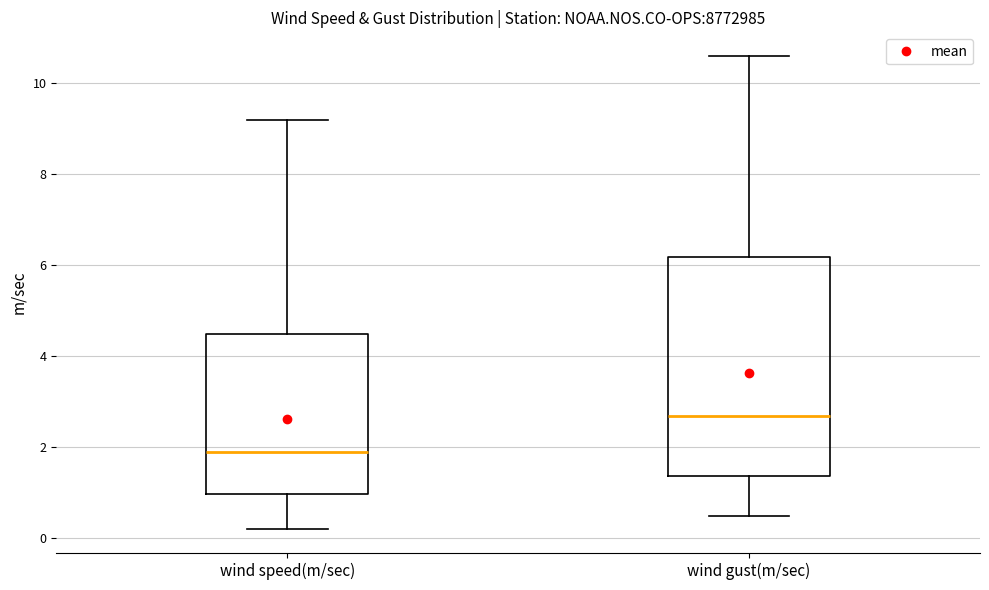

Reading left to right, transcribe this box plot: for each box, give where its median line is, the range the box spans, and where its two whiskers end, as read against the y-axis. The values are not printed on the chart, so give them approximately, as read against the axis.

wind speed(m/sec): median 2.0, box 1.0 to 4.6, whiskers 0.2 to 9.2
wind gust(m/sec): median 2.8, box 1.4 to 6.2, whiskers 0.6 to 10.6